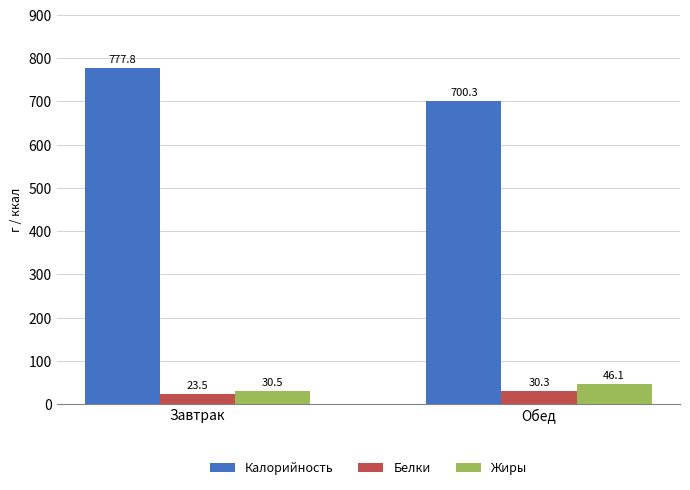

The value of Белки at Завтрак is 23.5. True or false?

True